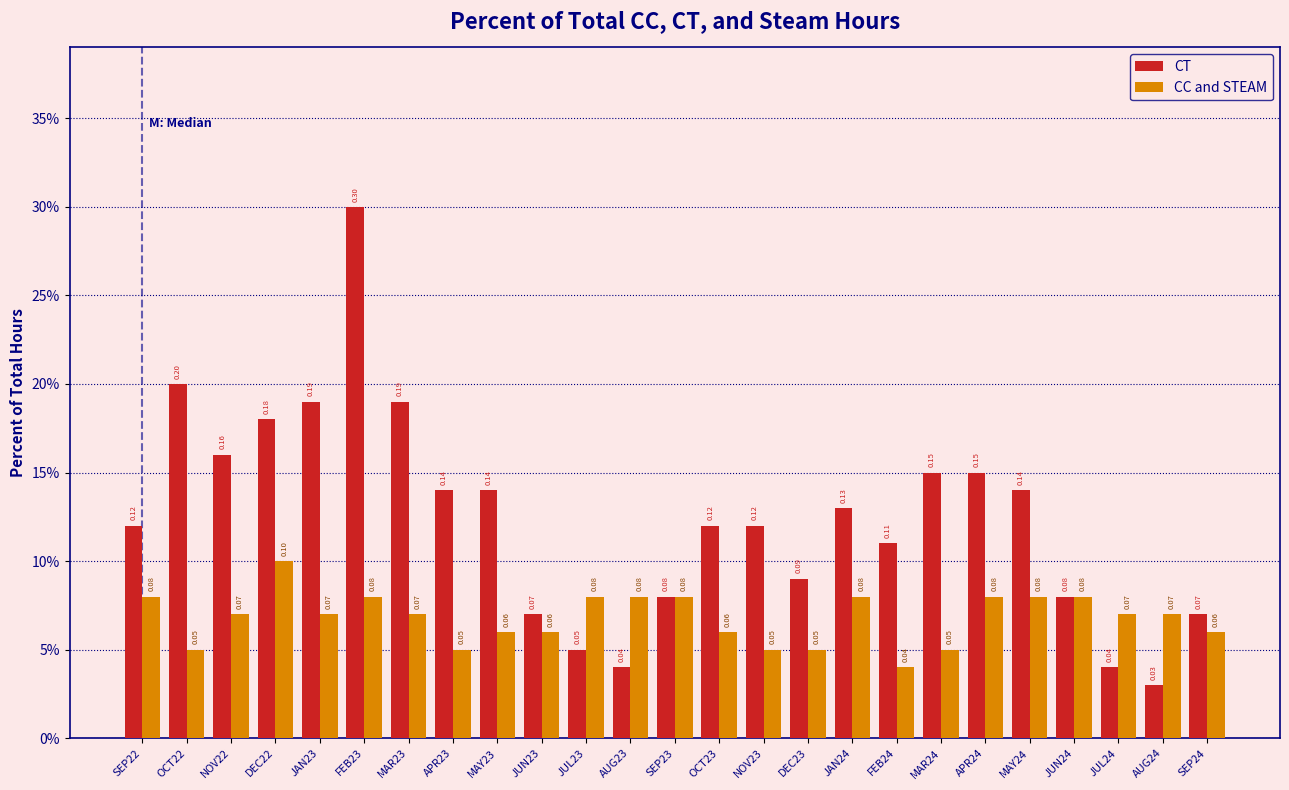

Does the chart contain stacked bars?

No